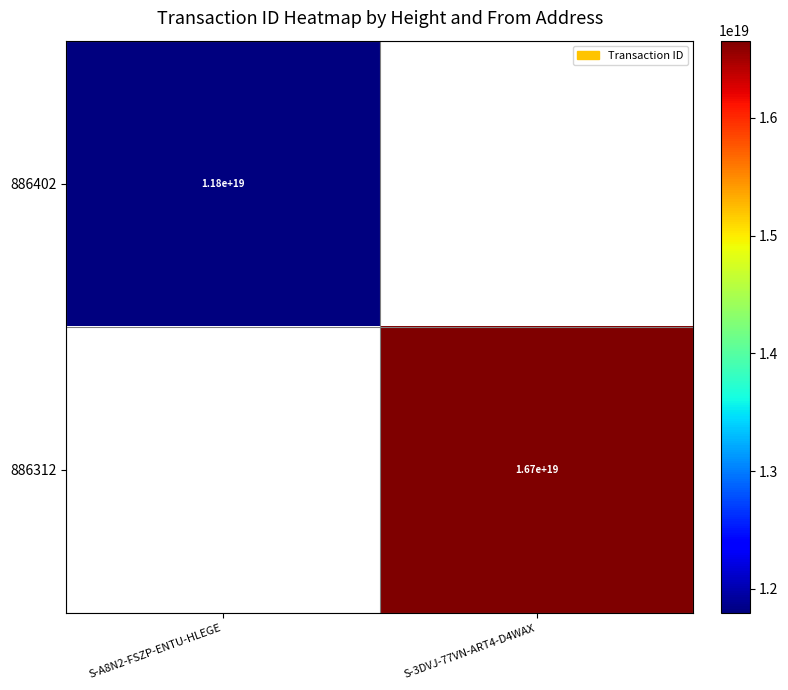

The 886312 series shows 16700000000000000000 at S-3DVJ-77VN-ART4-D4WAX. True or false?

True